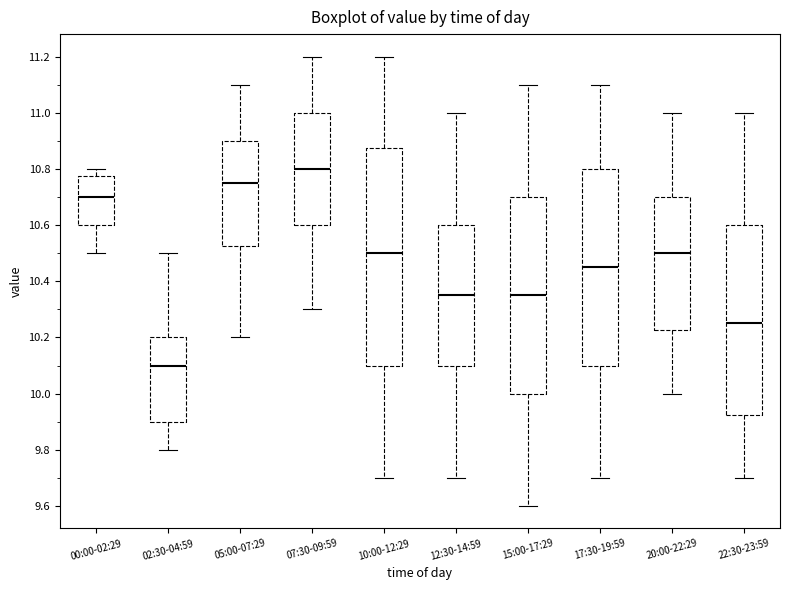

Comparing the boxes themselves (not the whiskers), which one is the tallest?

10:00-12:29